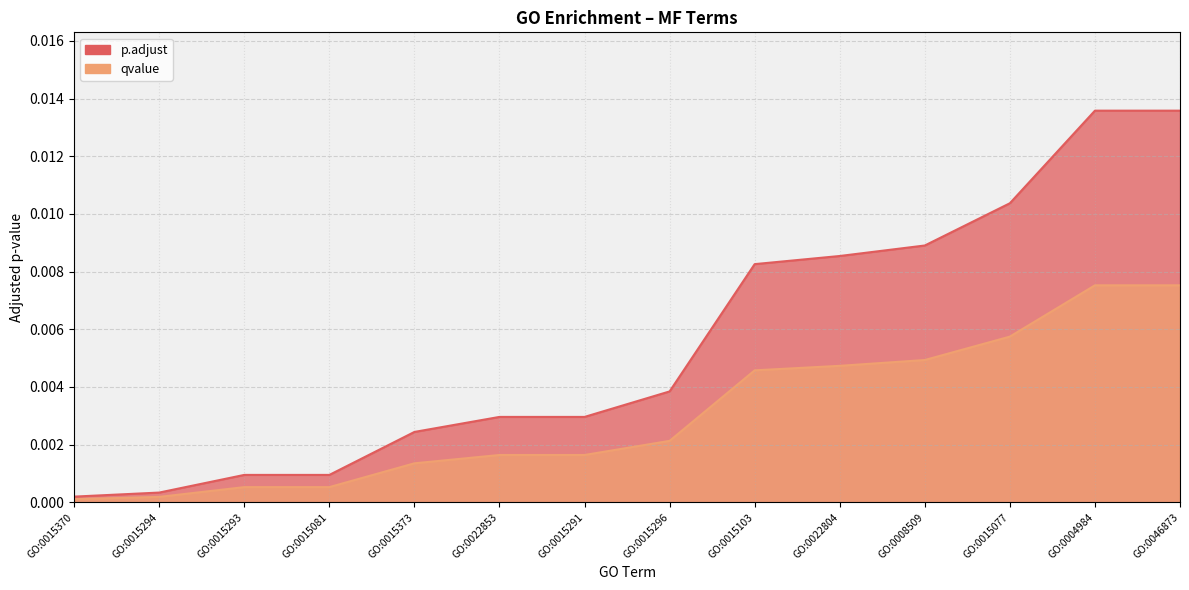

Is the value of qvalue at GO:0015077 greater than the value of p.adjust at GO:0015296?

Yes